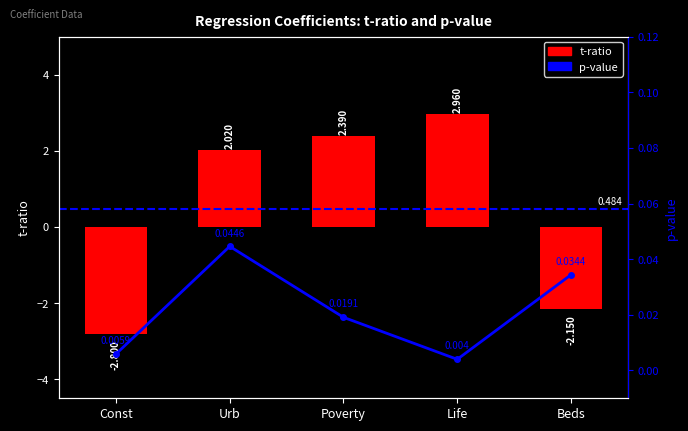

How many groups of bars are there?

5